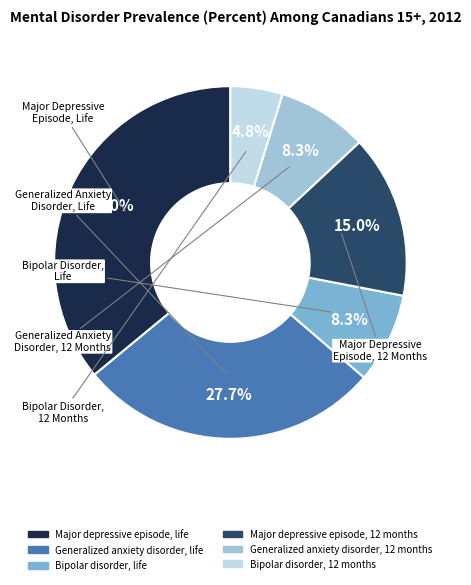

To the nearest percent, what is the difference between the Generalized anxiety disorder, 12 months and Generalized anxiety disorder, life slice percentages?

19%